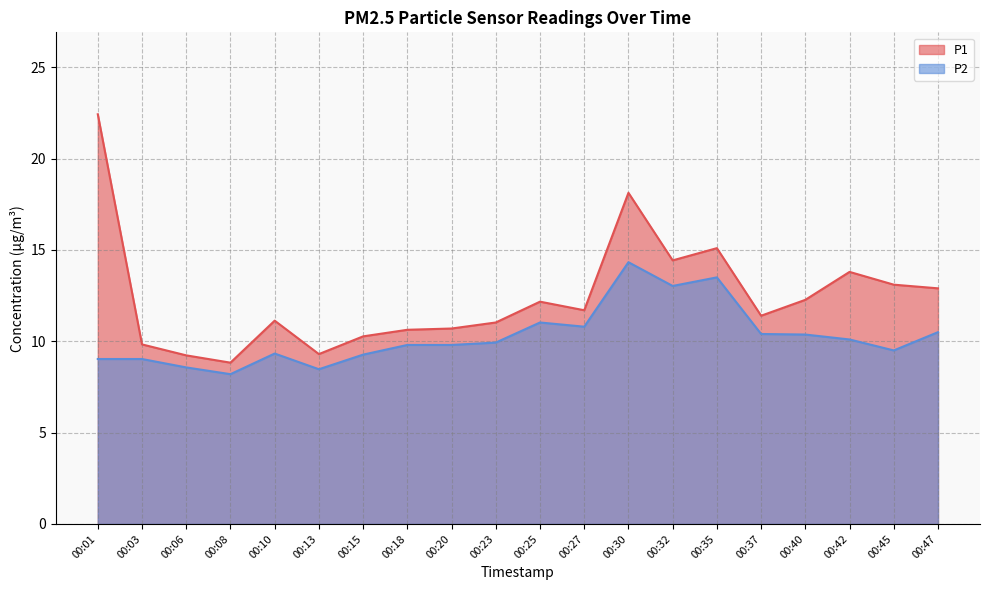

The value of P2 at 00:40 is 10.4. True or false?

True